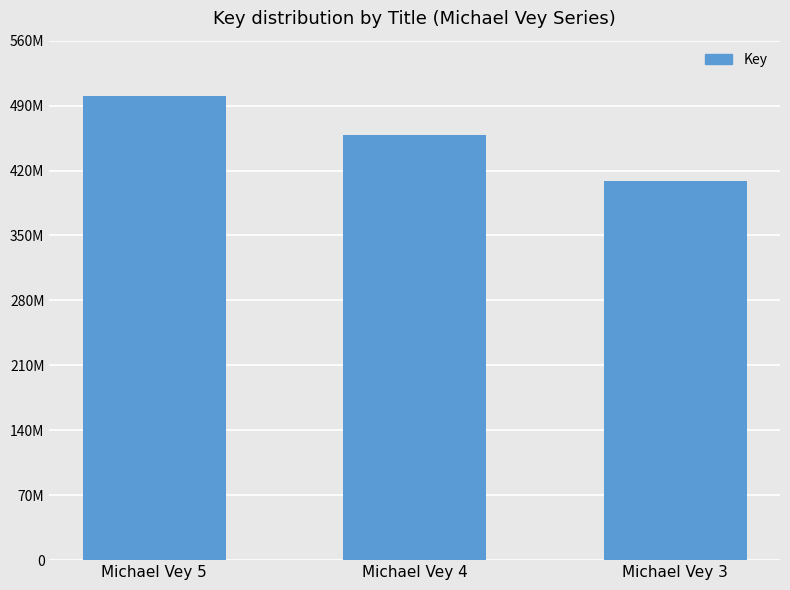

Is it true that the value at Michael Vey 5 is 229452505?

False